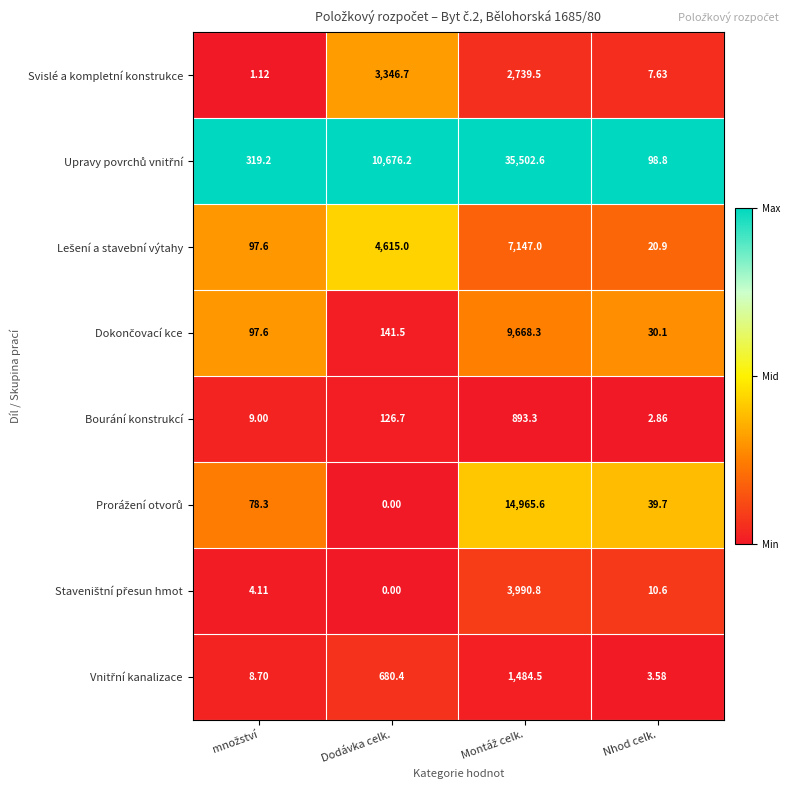

At which label is Bourání konstrukcí closest to 448?

Dodávka celk.